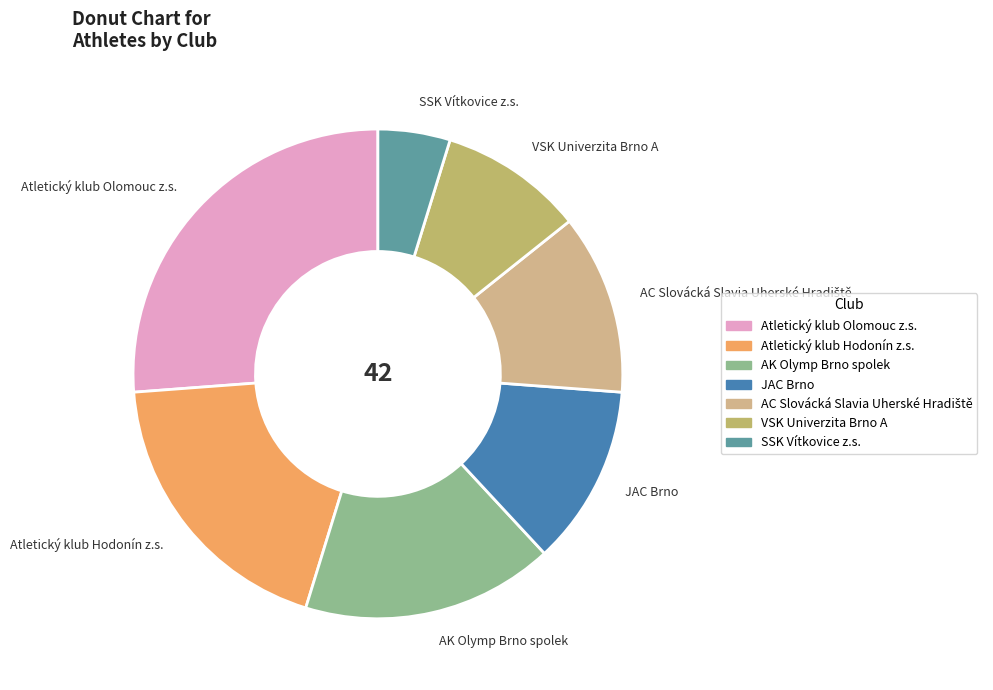

Does any single category account for the majority?

No